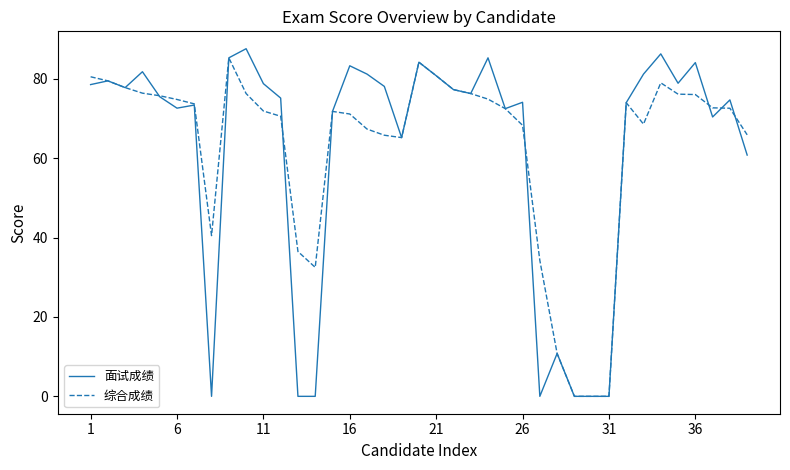

Which series has the largest range (max minus min)?

面试成绩